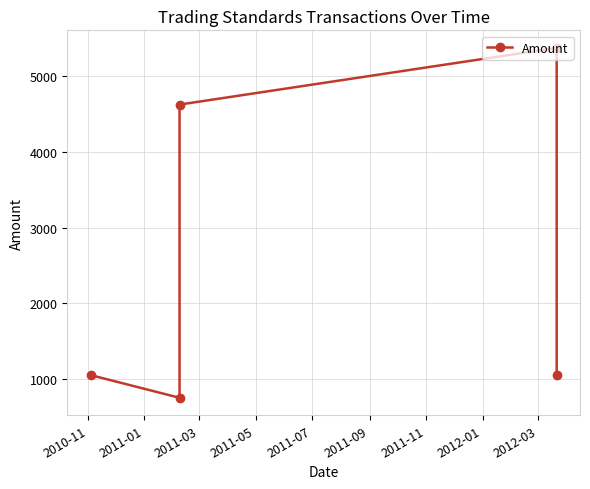

What is the value of the 5th point from the left?

1050